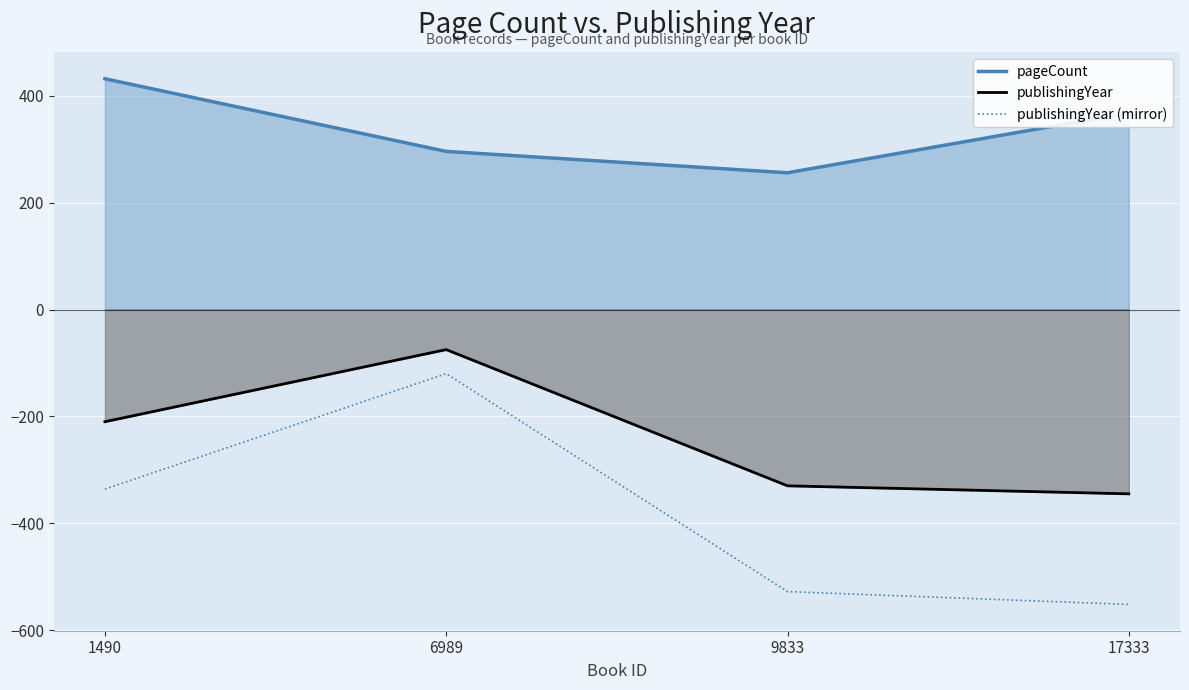

What is the sum of all publishingYear (mirror) values?

-1536